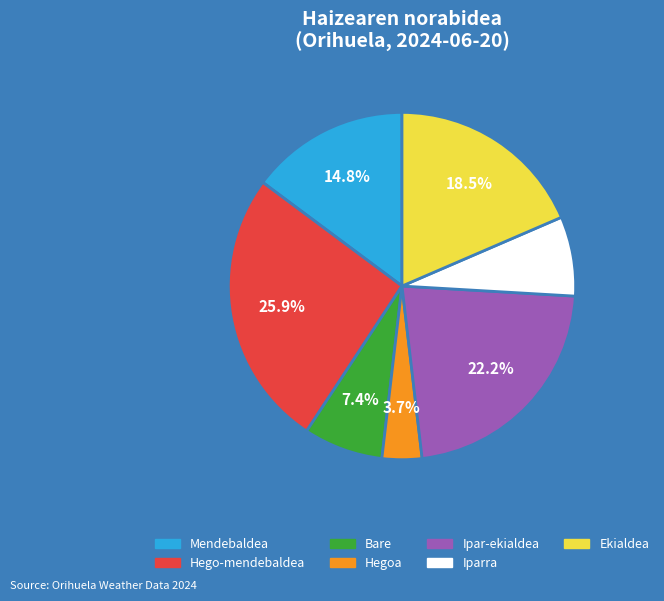

Between Bare and Hegoa, which is larger?

Bare